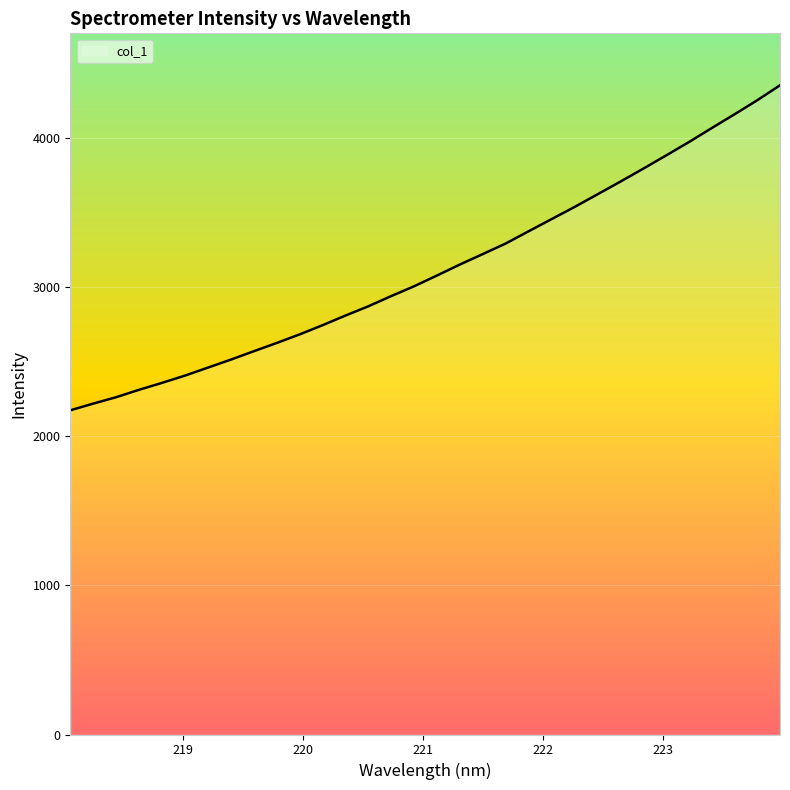

What is the smallest value displayed?

2172.7